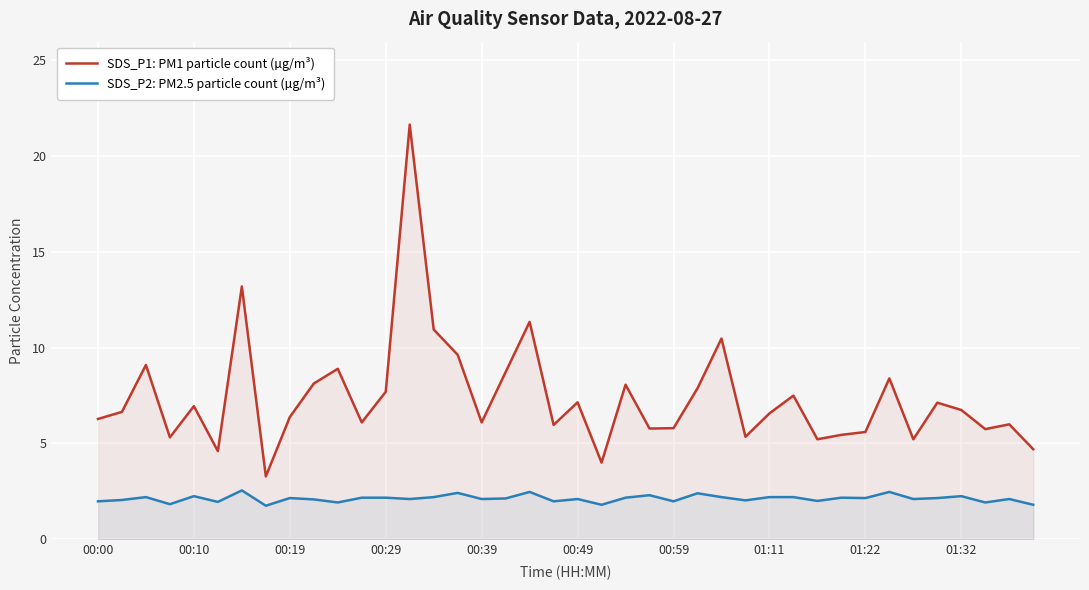

True or false: SDS_P1: PM1 particle count (µg/m³) and SDS_P2: PM2.5 particle count (µg/m³) cross at least once.

False